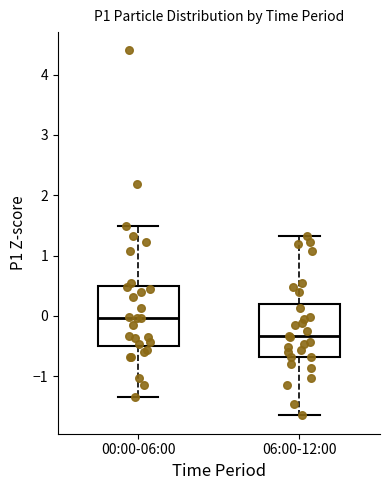

Where does the upper whisker of the box for 00:00-06:00 end on the y-axis? The values are not printed on the chart, so give them approximately, as read against the axis.

1.5